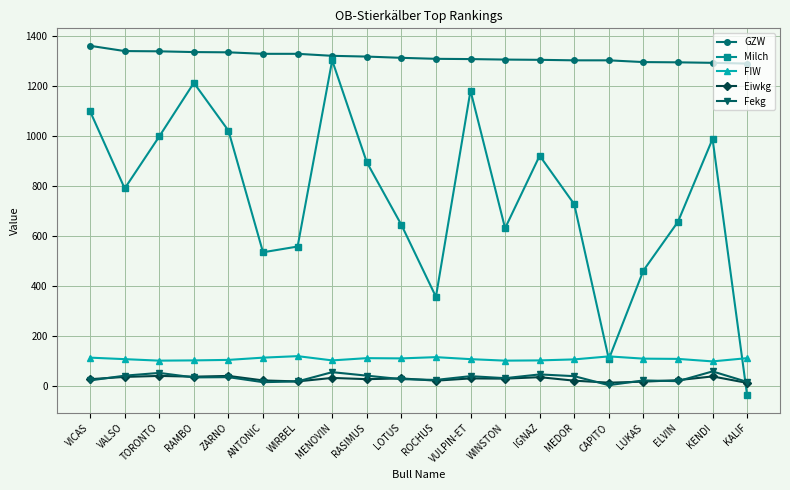

How many lines are shown in the chart?

5